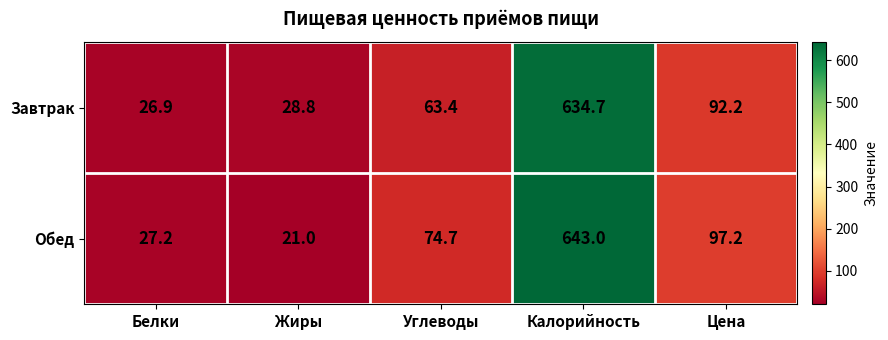

What value does the Обед series have at Цена?

97.2